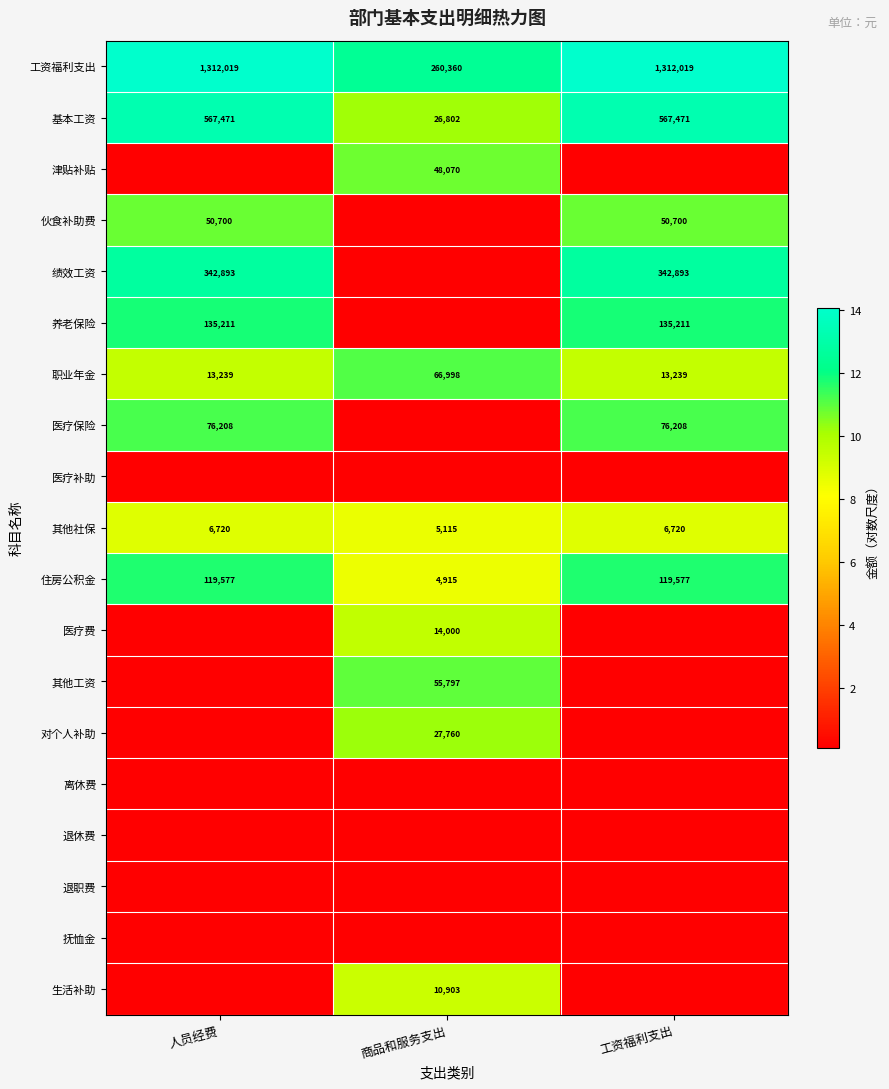

True or false: 伙食补助费 has a value of 2.5 at 人员经费.

False